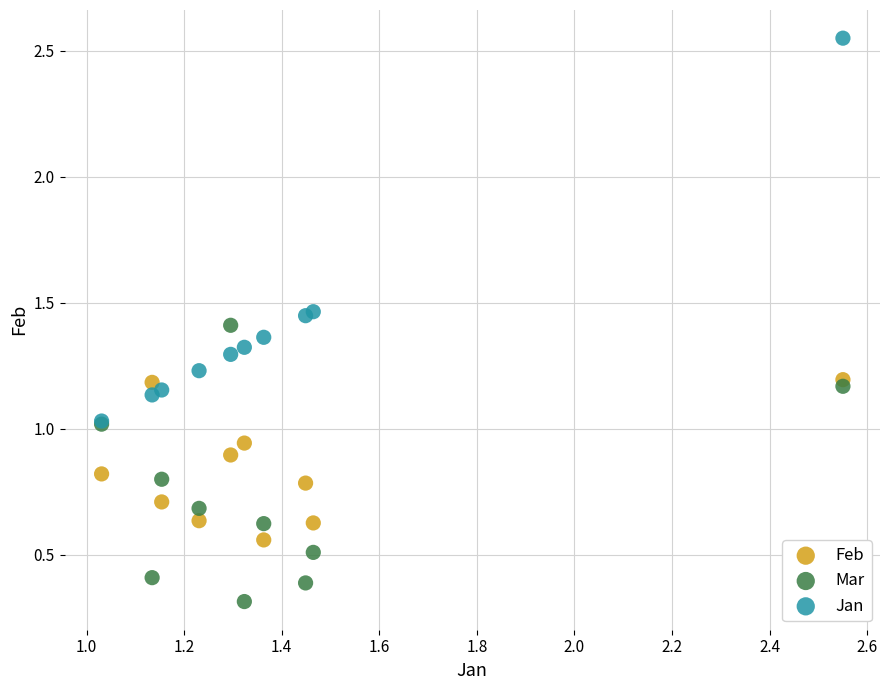

Which series contains the highest Y value?

Jan